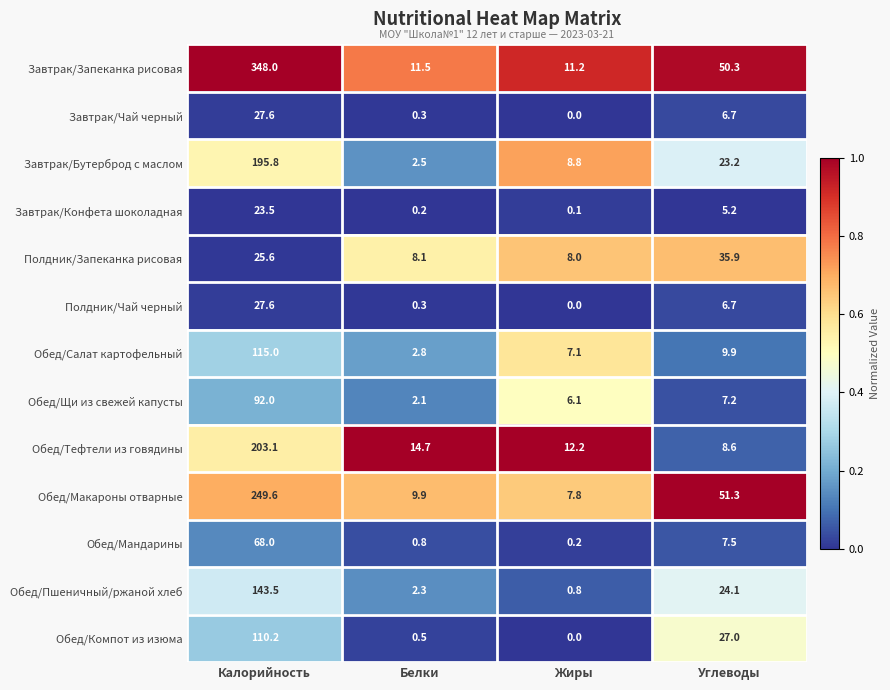

At which category does the chart reach its peak across all series?

Калорийность